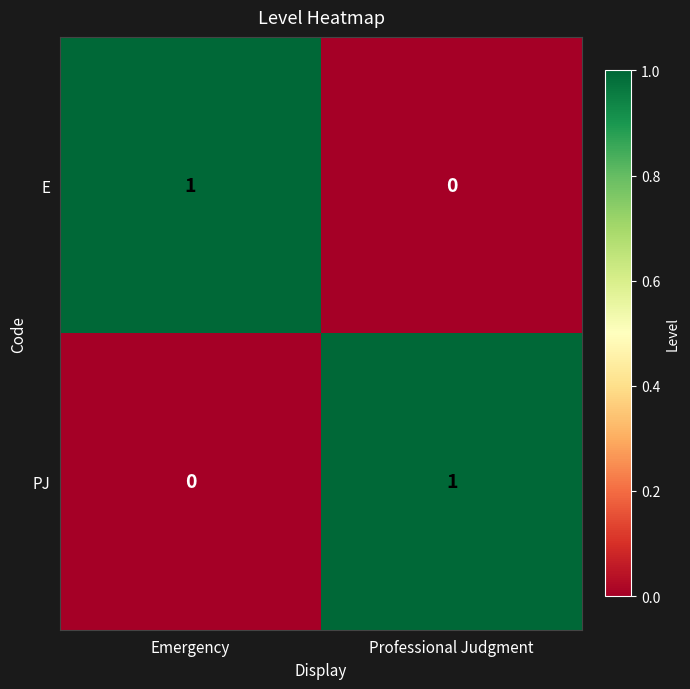

True or false: E has a value of -1 at Professional Judgment.

False